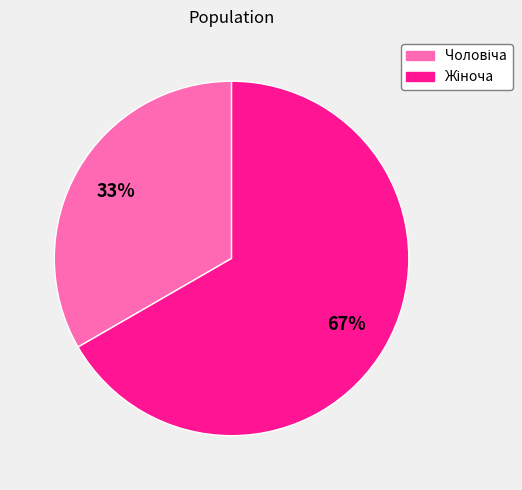

How many slices are in this pie chart?

2